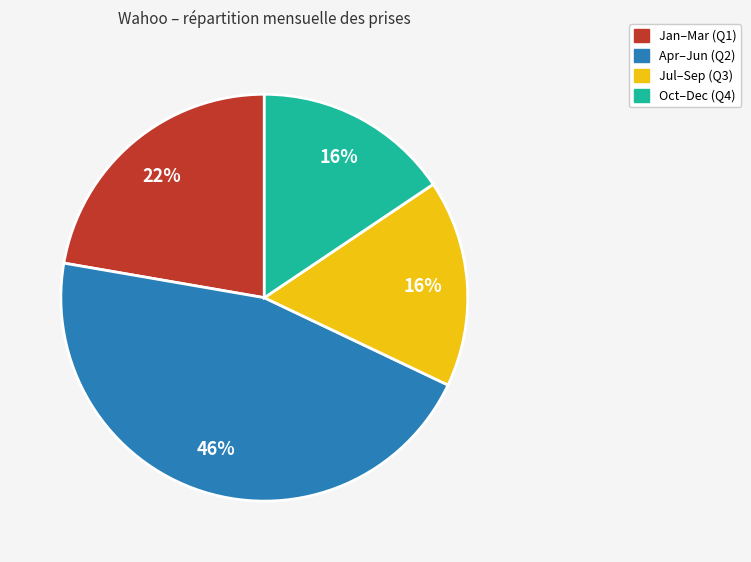

Is there any slice that represents more than half of the pie?

No